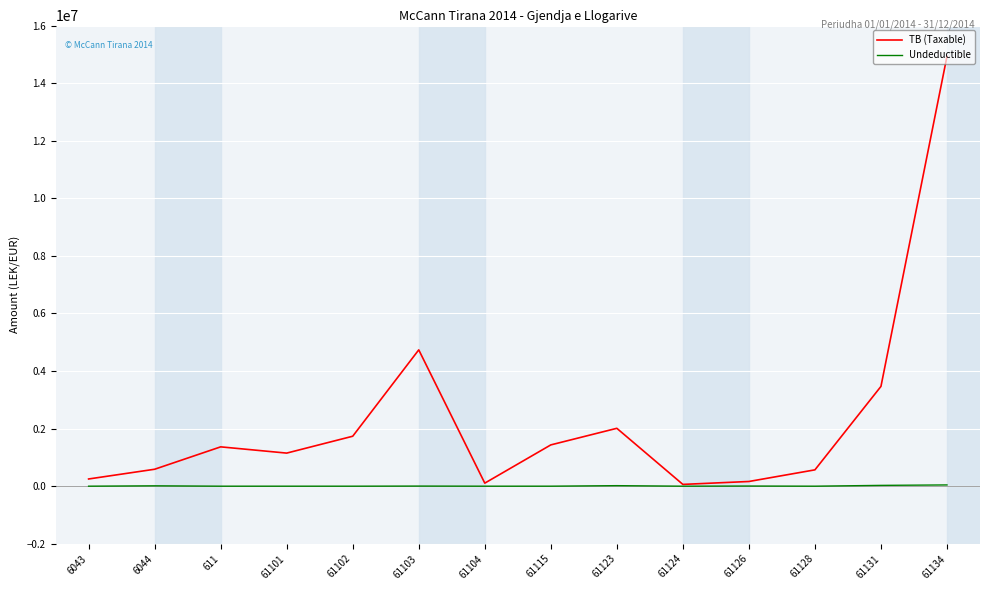

The value of Undeductible at 61128 is 0.0. True or false?

True